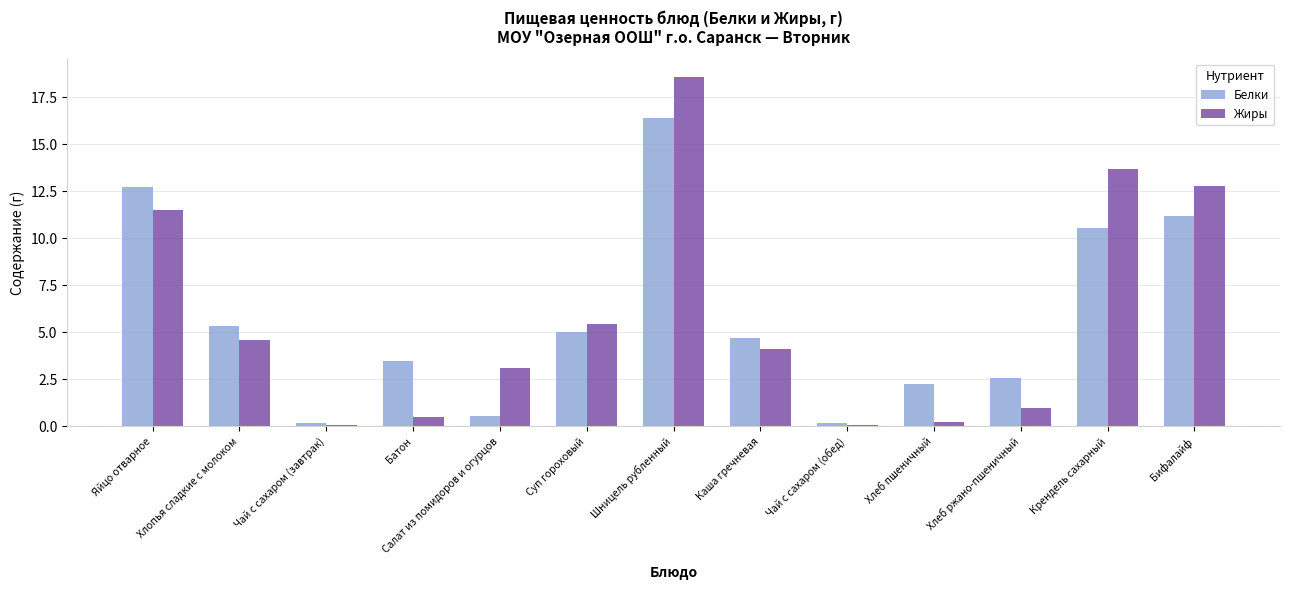

True or false: Жиры has a value of 4.1 at Каша гречневая.

True